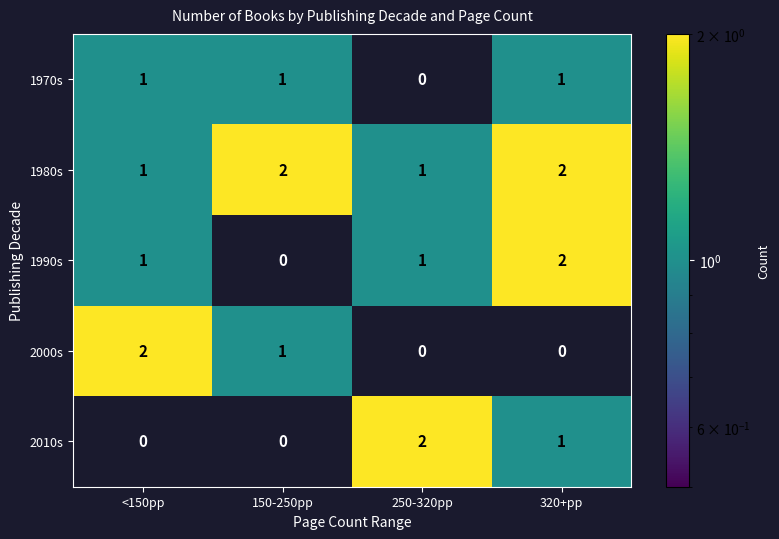

What is the difference between the highest and lowest values at <150pp?

2